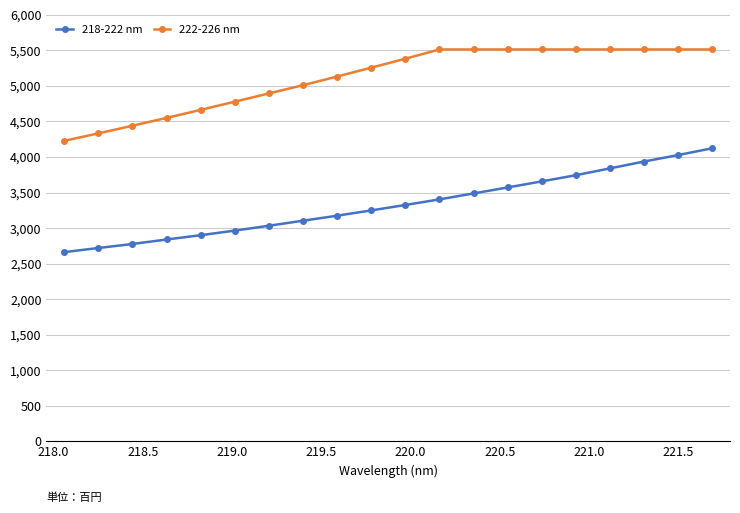

List the series in order of their peak value, highest first.

222-226 nm, 218-222 nm